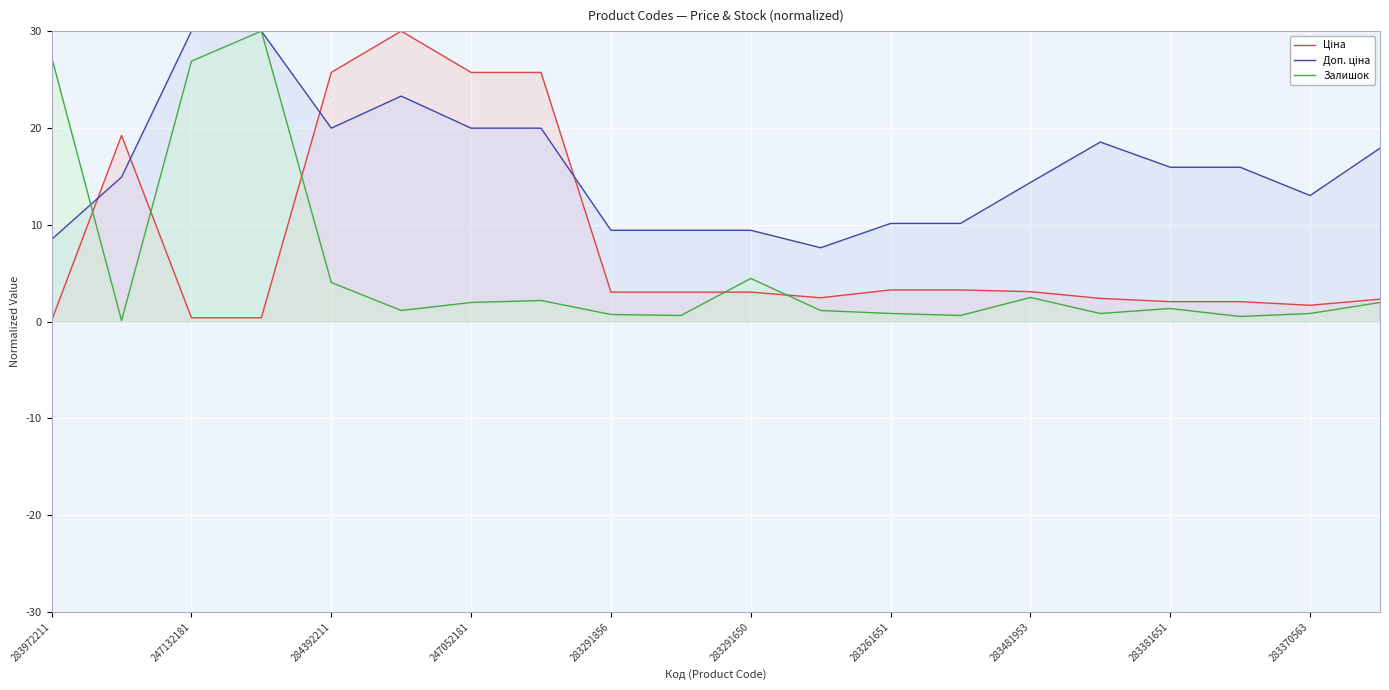

What is the difference between the highest and lowest values at 284392211?

21.7